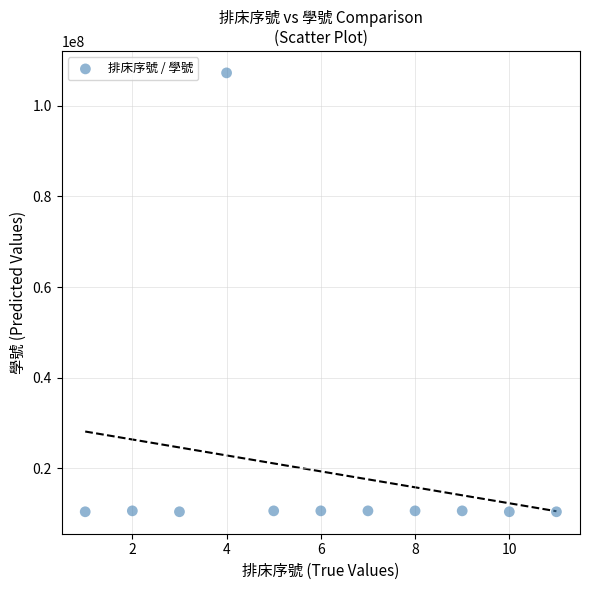

What is the range of X values (max minus min)?

10